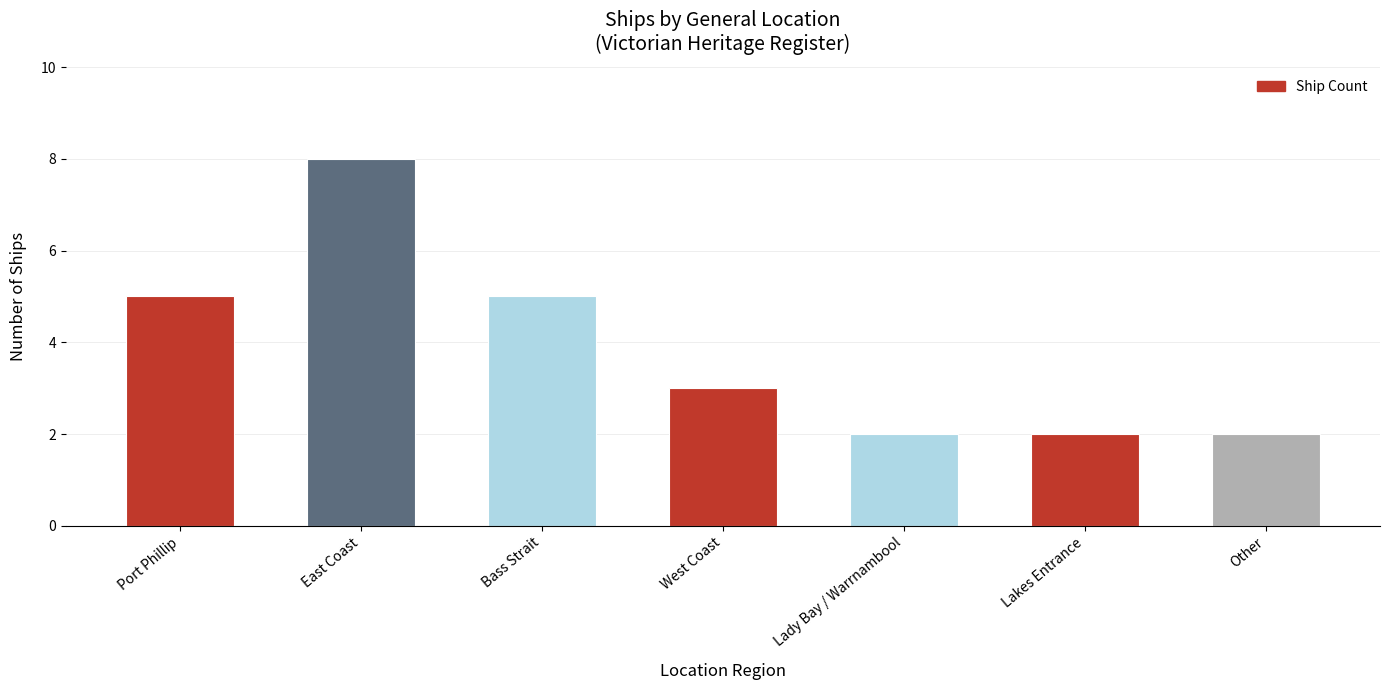

What is the label of the 1st bar from the right?

Other